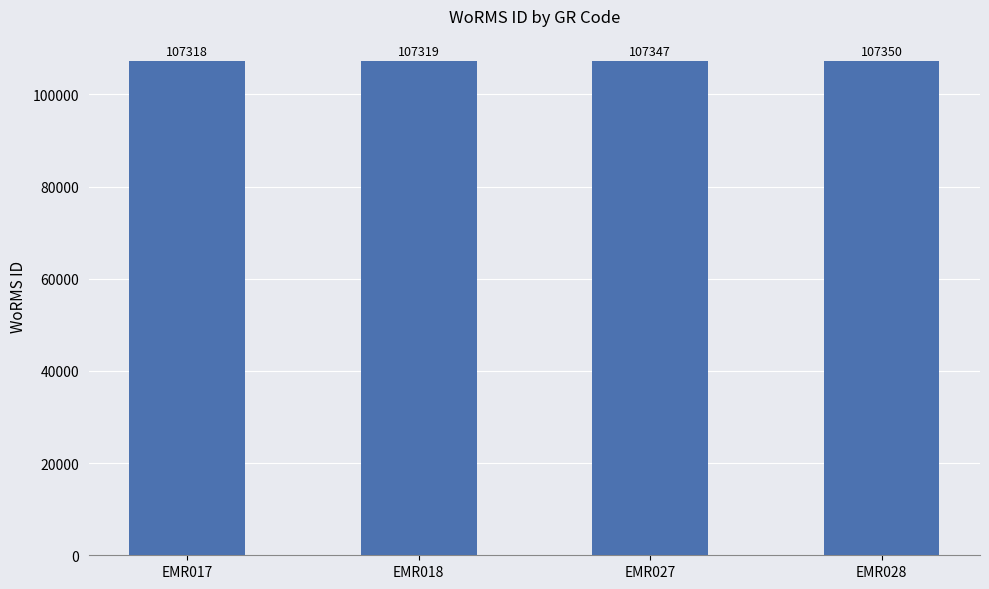

What is the smallest value displayed?

107318